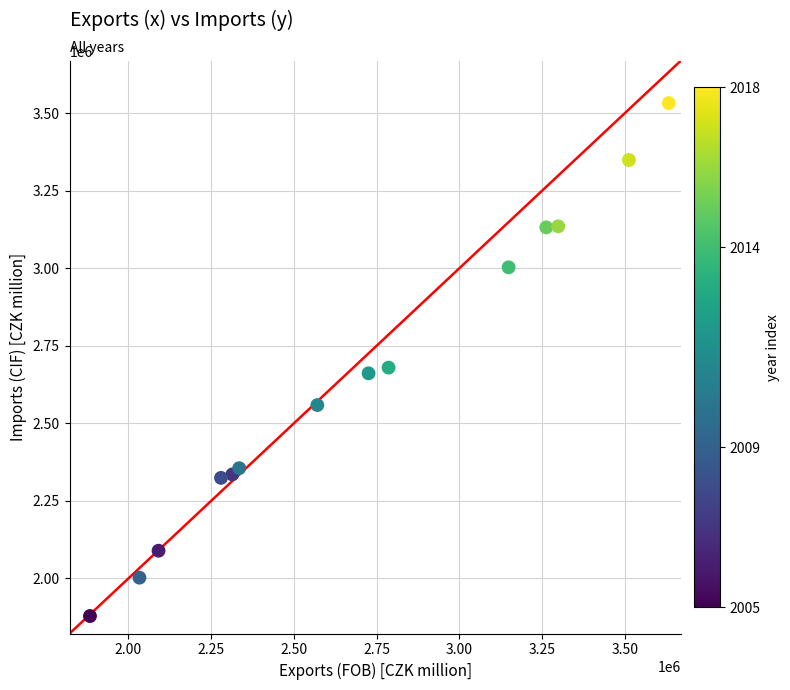

What is the range of Y values (max minus min)?

1654284